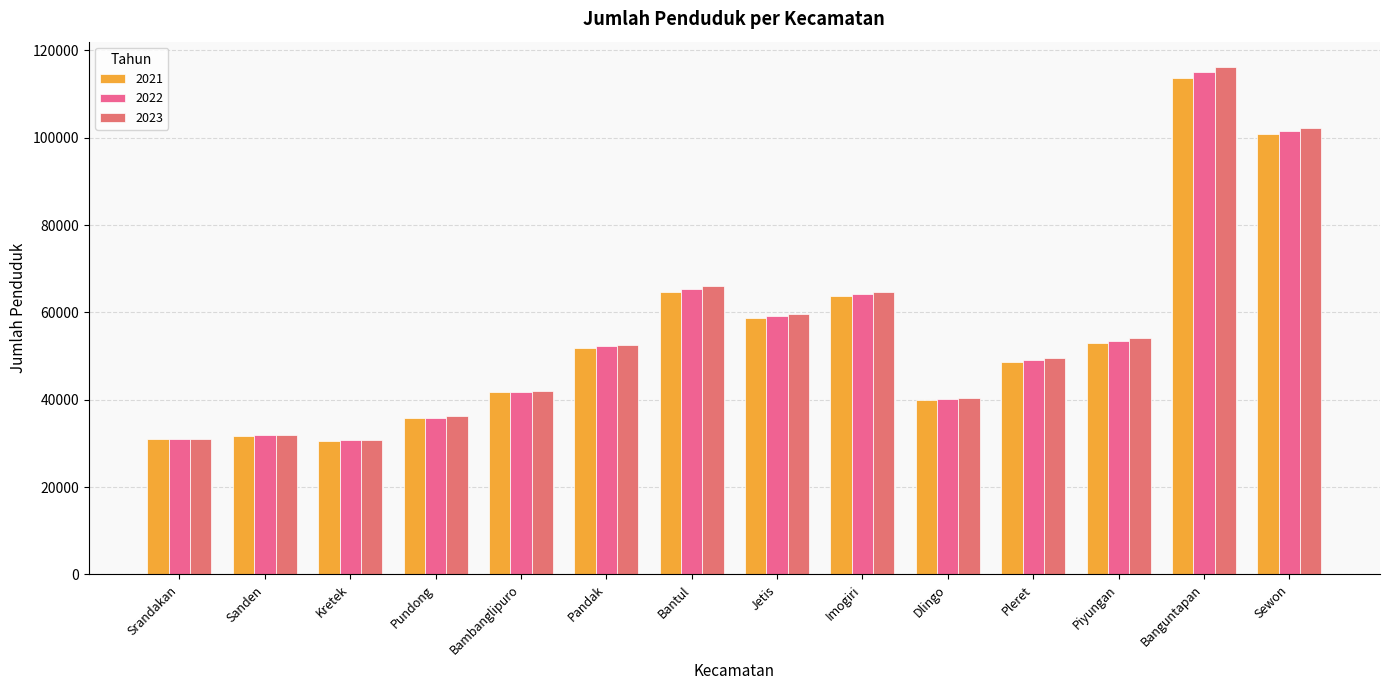

What is the average value of the 2021 series?

54738